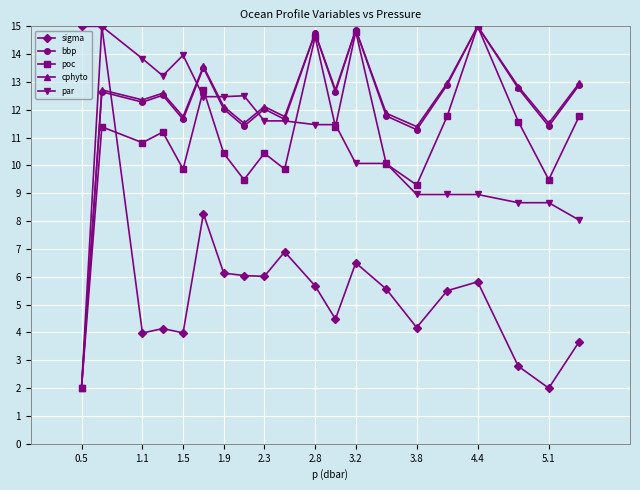

True or false: par has more than 1 interior local peaks.

True